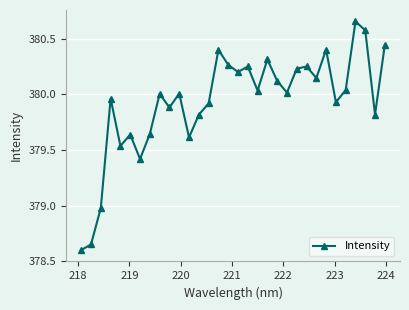

What is the sum of all values?

12157.8